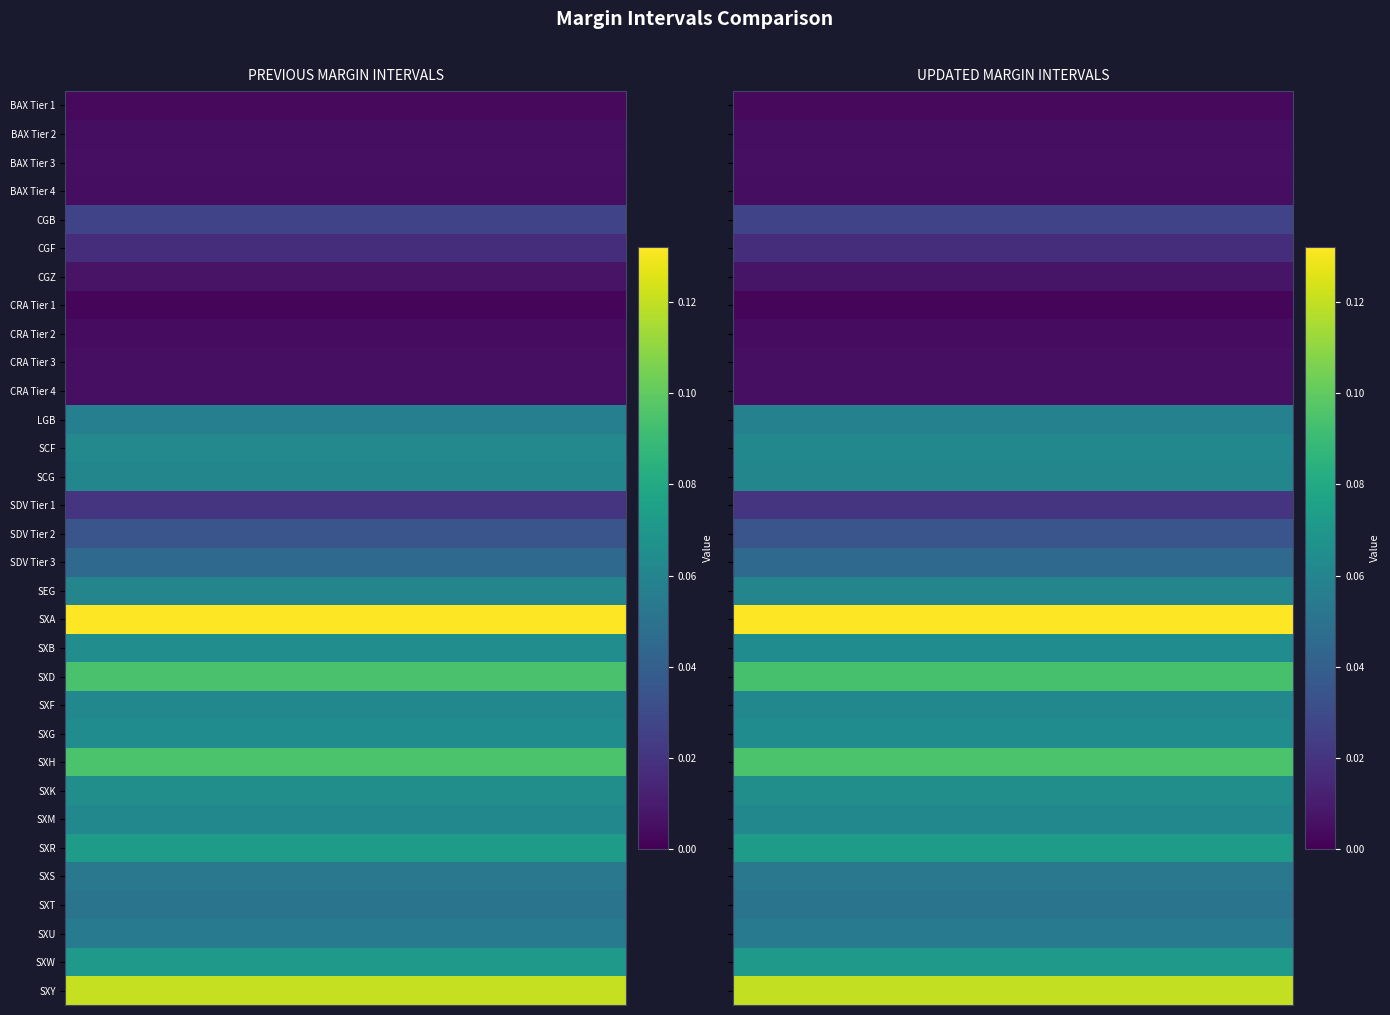

How many data points does each series have?

32